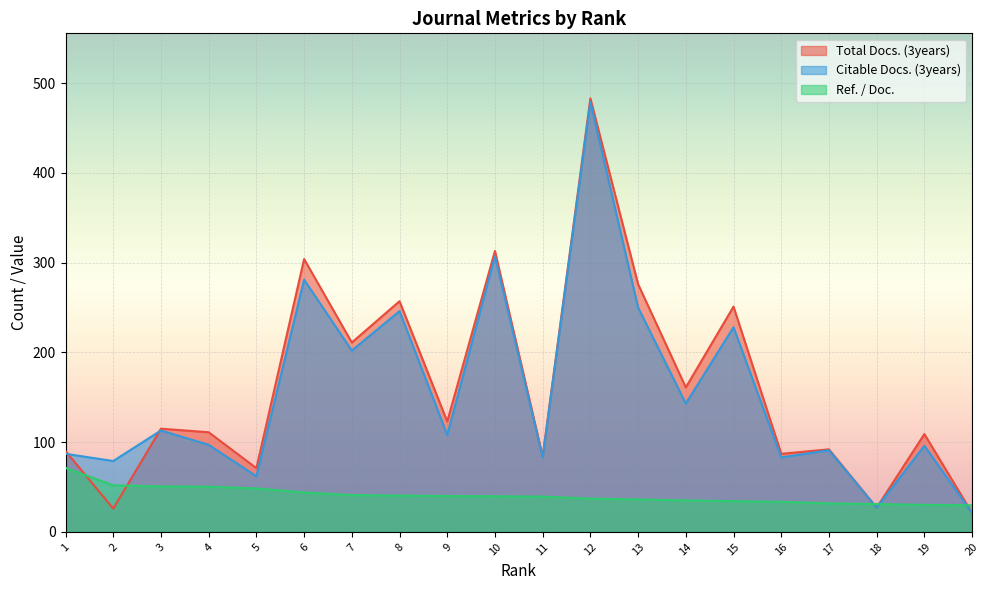

Reading left to right, list all the values displayed in this chart.

Total Docs. (3years): 1=90.0	2=26.0	3=115.0	4=111.0	5=71.0	6=304.0	7=211.0	8=257.0	9=123.0	10=313.0	11=84.0	12=483.0	13=276.0	14=161.0	15=251.0	16=87.0	17=92.0	18=27.0	19=109.0	20=21.0
Citable Docs. (3years): 1=87.0	2=79.0	3=113.0	4=97.0	5=62.0	6=281.0	7=202.0	8=246.0	9=108.0	10=307.0	11=83.0	12=479.0	13=250.0	14=143.0	15=228.0	16=83.0	17=91.0	18=27.0	19=96.0	20=21.0
Ref. / Doc.: 1=71.3	2=51.9	3=50.7	4=50.4	5=48.4	6=44.0	7=41.0	8=40.5	9=40.0	10=39.8	11=39.3	12=37.1	13=36.2	14=35.1	15=34.2	16=33.5	17=31.8	18=31.0	19=30.1	20=29.7